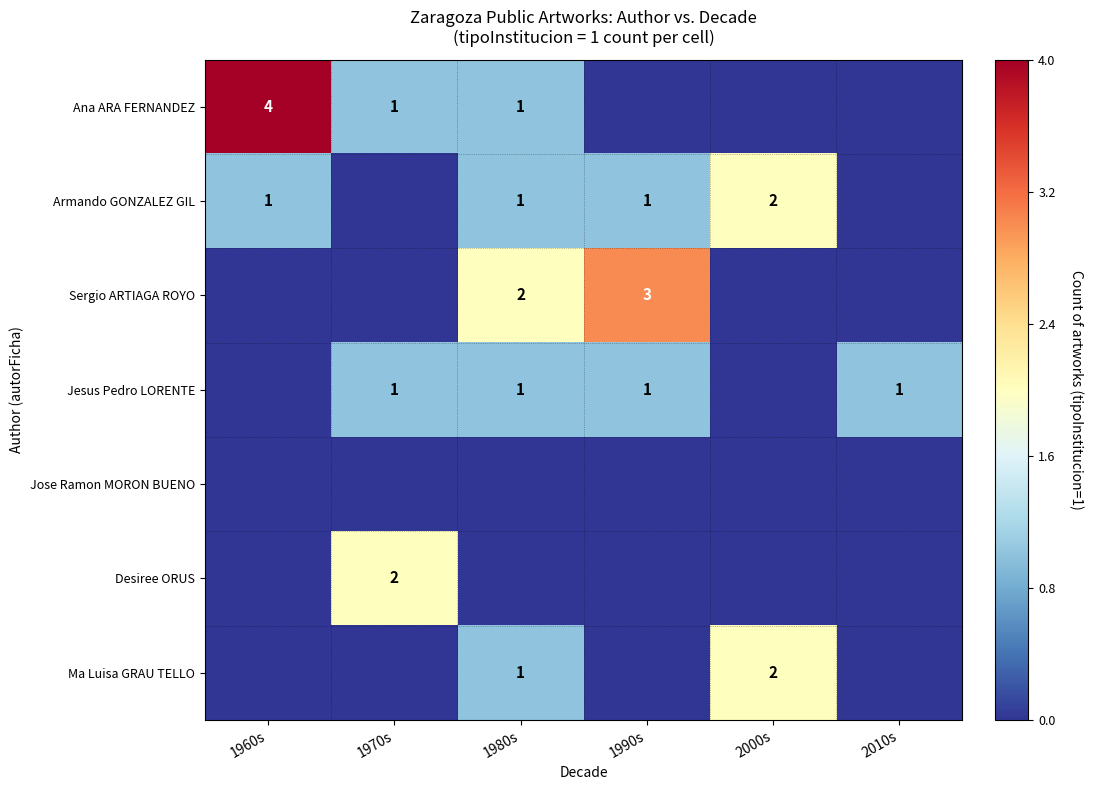

The value of Armando GONZALEZ GIL at 1990s is 2. True or false?

False